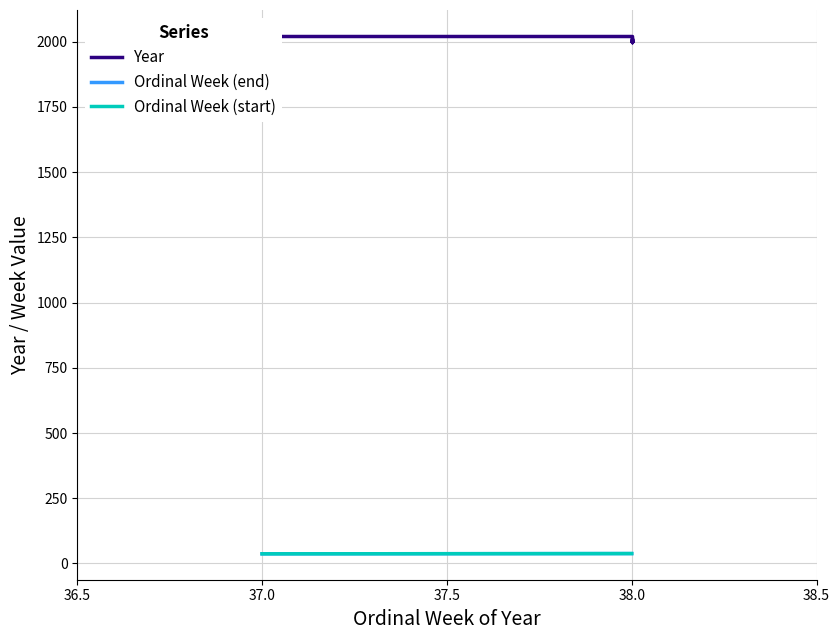

True or false: Ordinal Week (end) has more than 2 points higher than both neighbors.

False